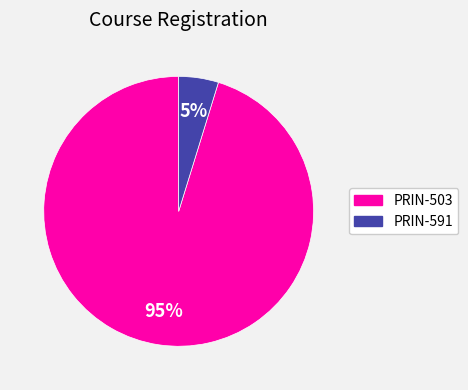

How many slices are in this pie chart?

2